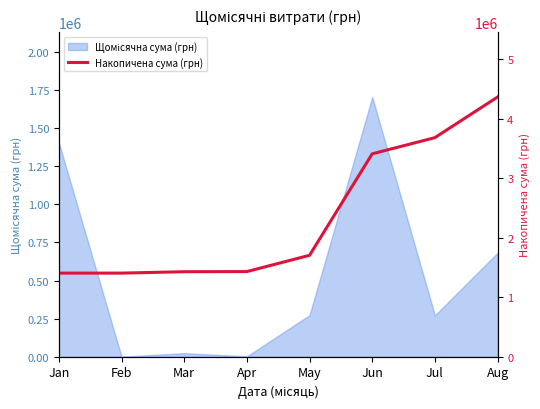

True or false: the data shows 1404342.7 at Jan.

True